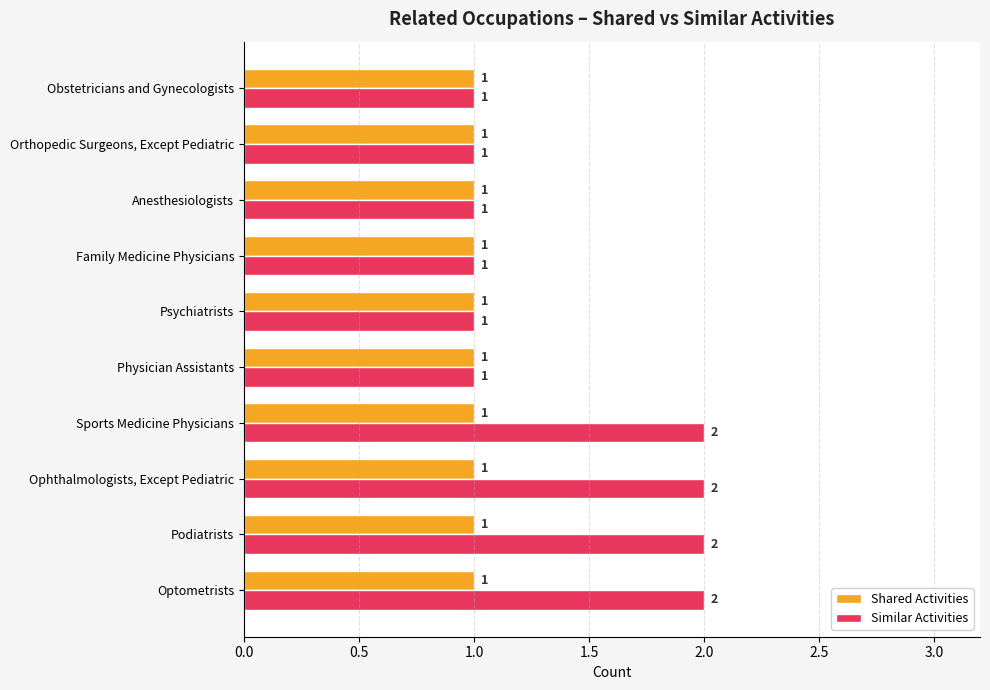

What is the total value across all series at Sports Medicine Physicians?

3